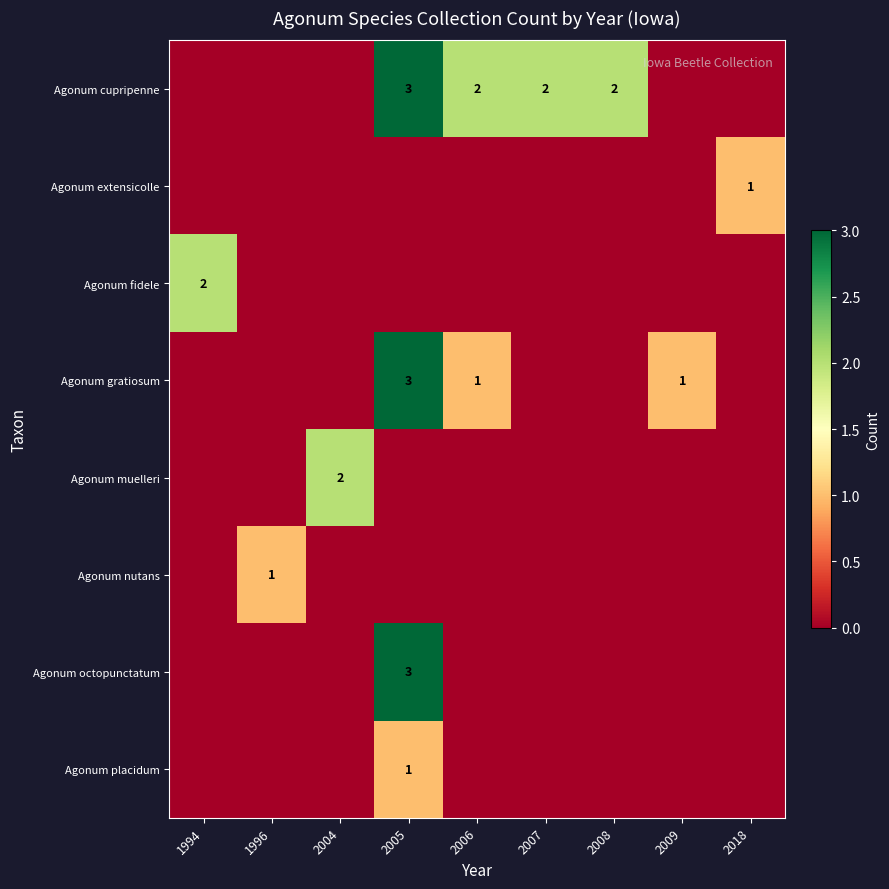

Which series has the largest total across all categories?

Agonum cupripenne